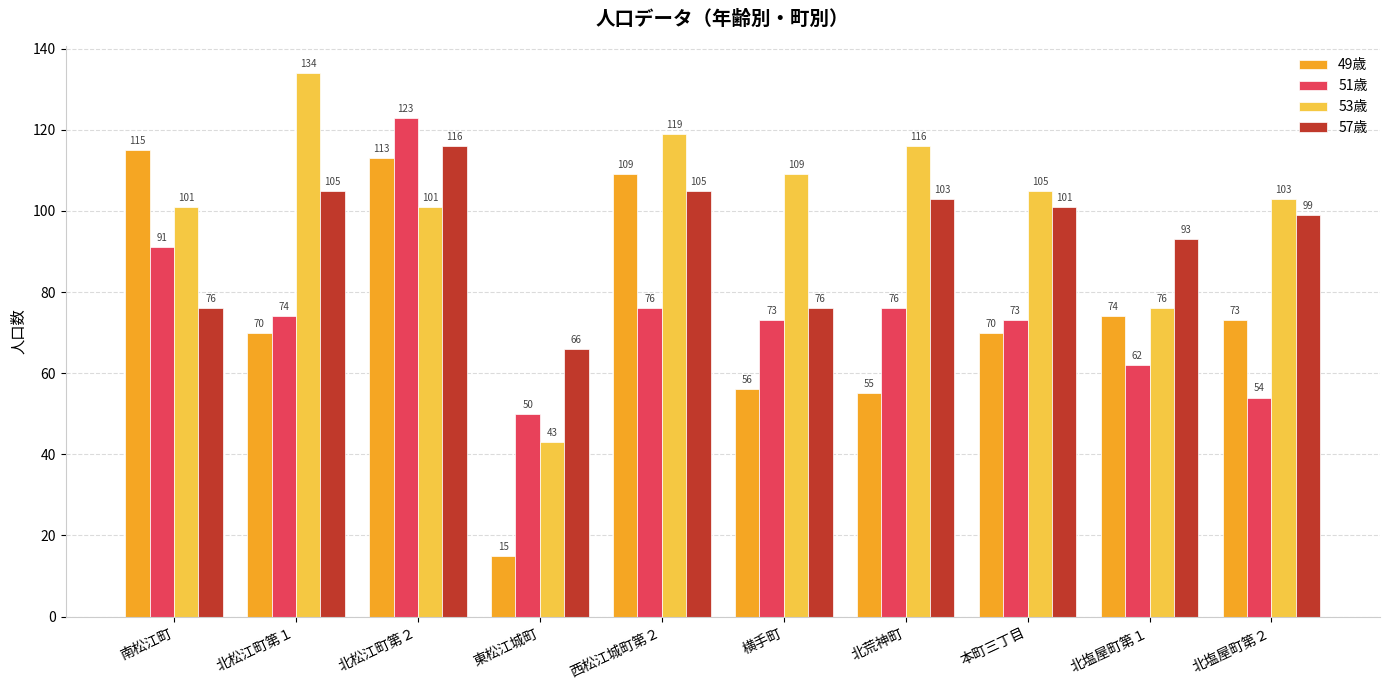

How many series are shown in this chart?

4